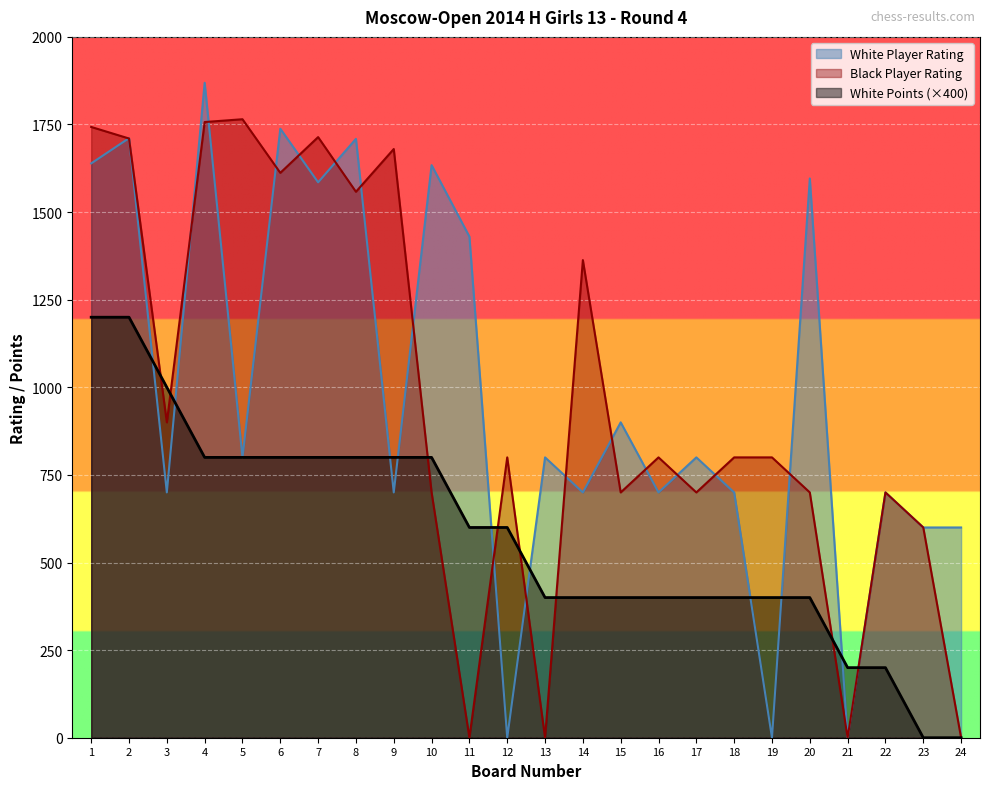

At how many categories does at least one series exceed 310?

23